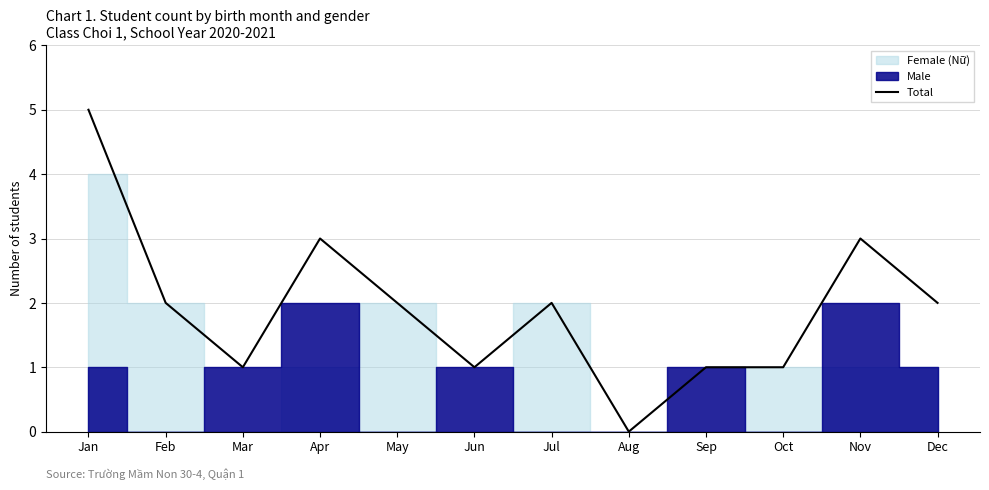

Which category has the lowest value across all series?

Aug